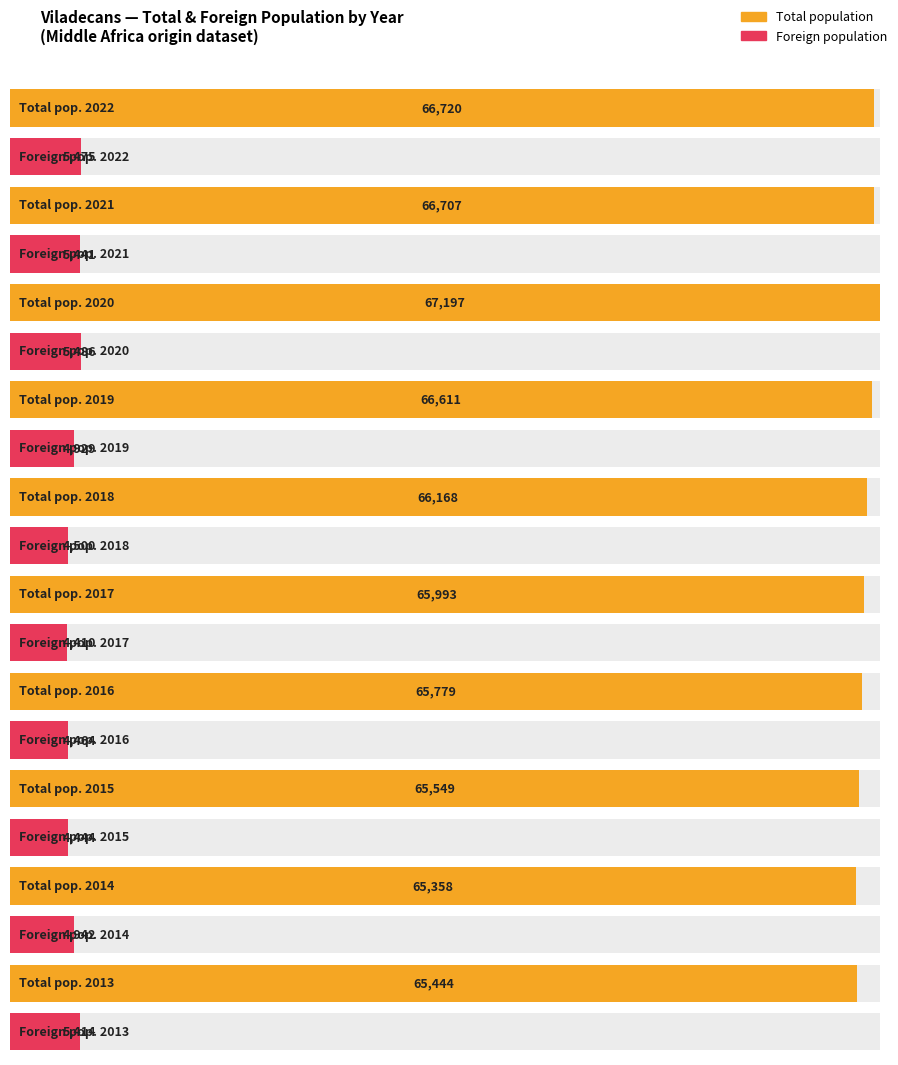

What is the greatest value displayed?

67197